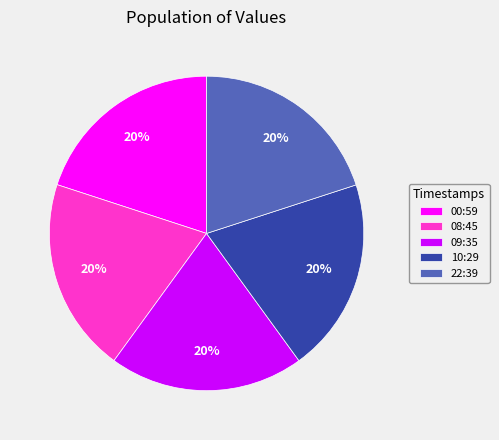

How many slices are in this pie chart?

5